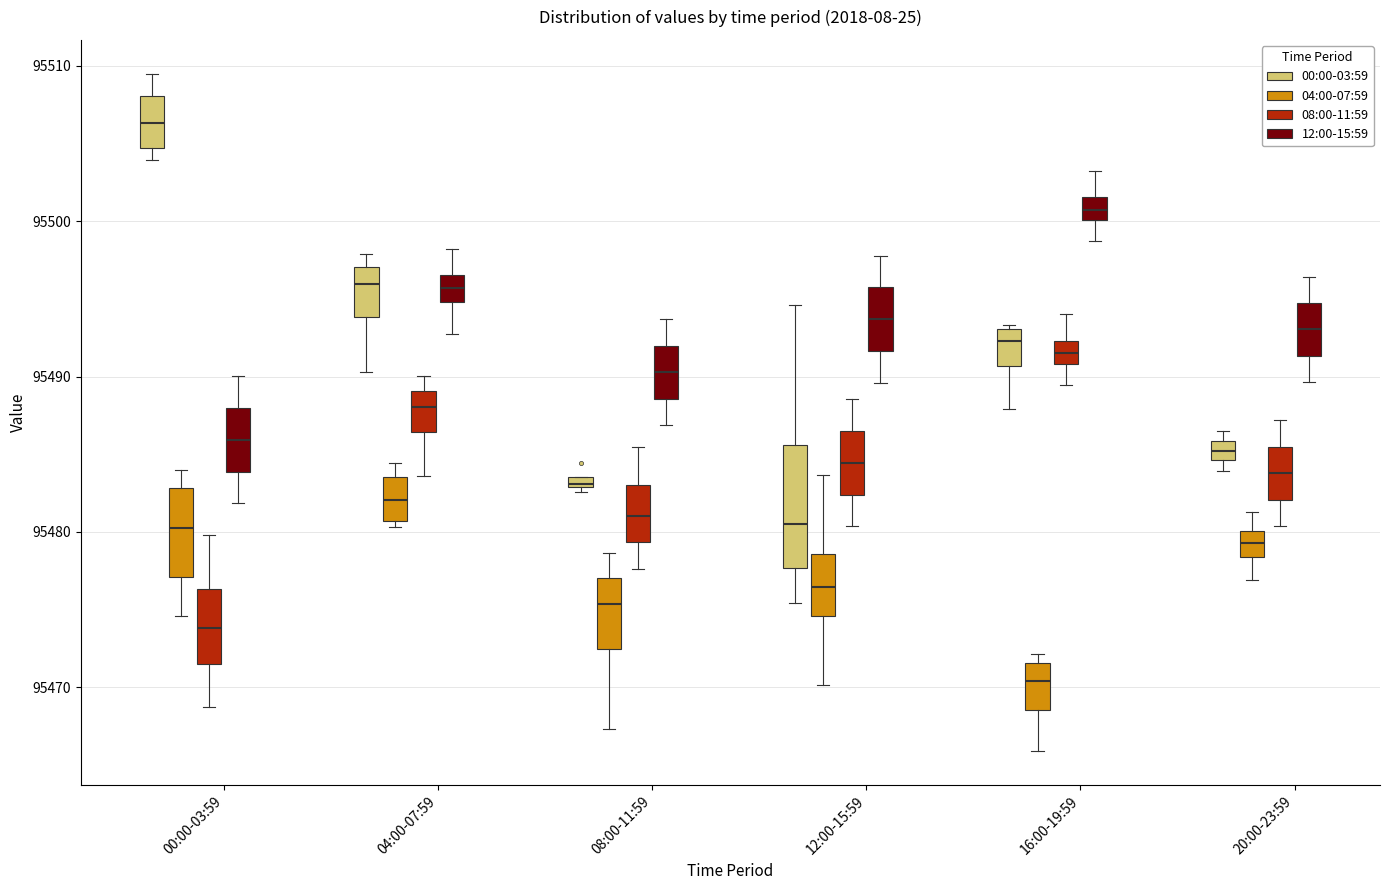

Comparing the boxes themselves (not the whiskers), which one is the tallest?

12:00-15:59 (00:00-03:59)